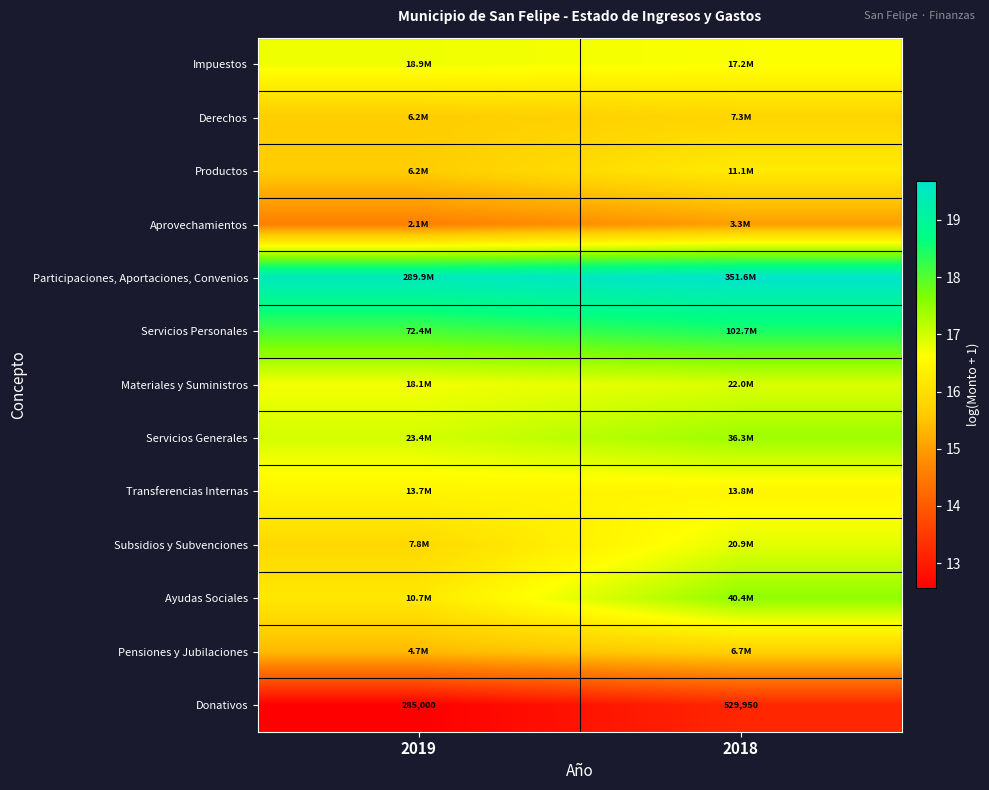

What is the smallest value displayed?

12.6